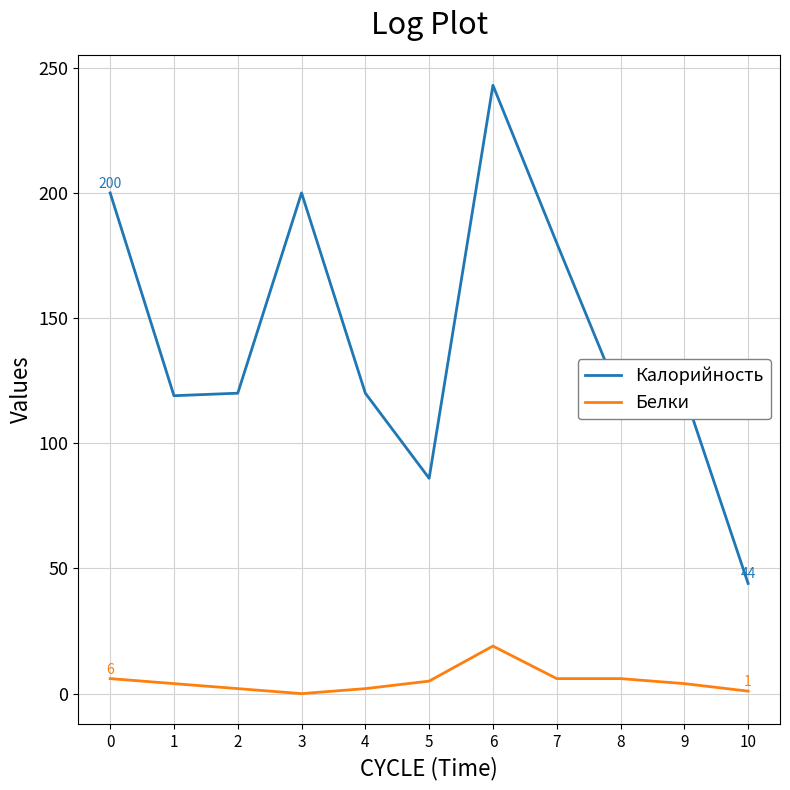

True or false: Белки and Калорийность intersect in this chart.

False